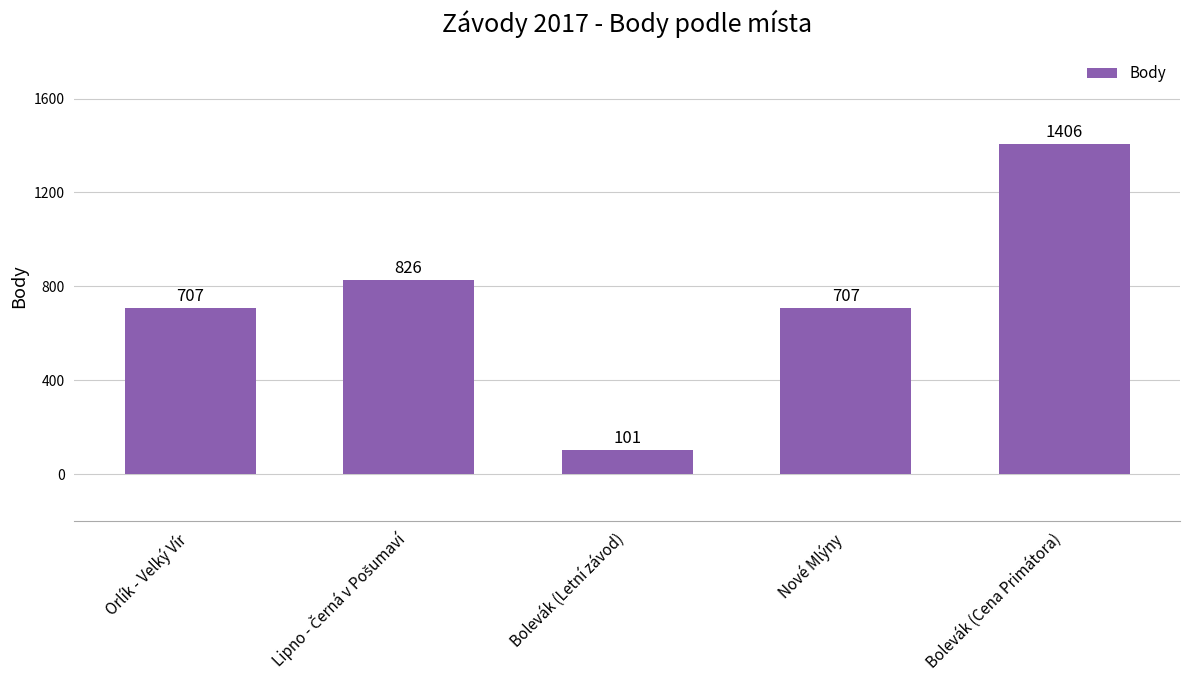

How many bars are there in total?

5